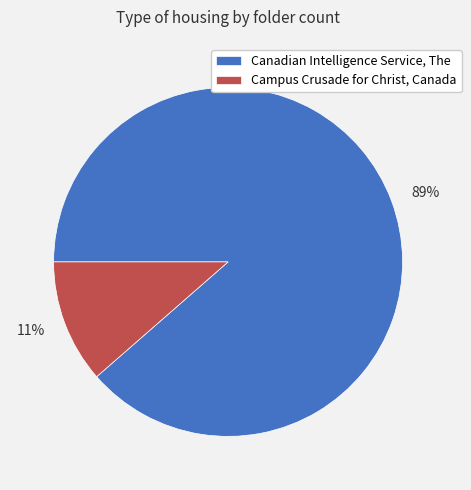

Do Campus Crusade for Christ, Canada and Canadian Intelligence Service, The together represent more than half of the pie?

Yes